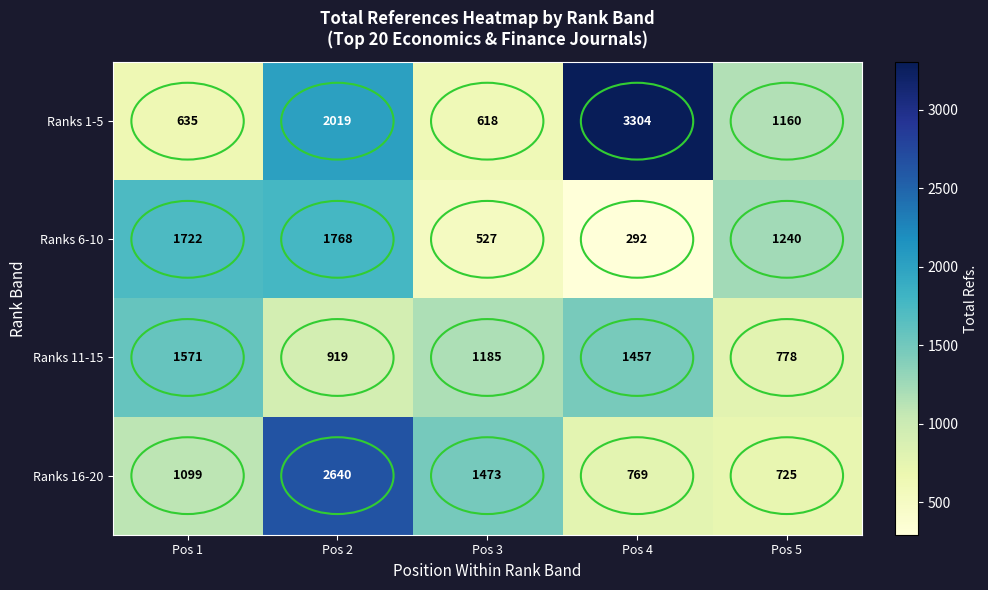

Where is Ranks 1-5 nearest to the value 1961?

Pos 2